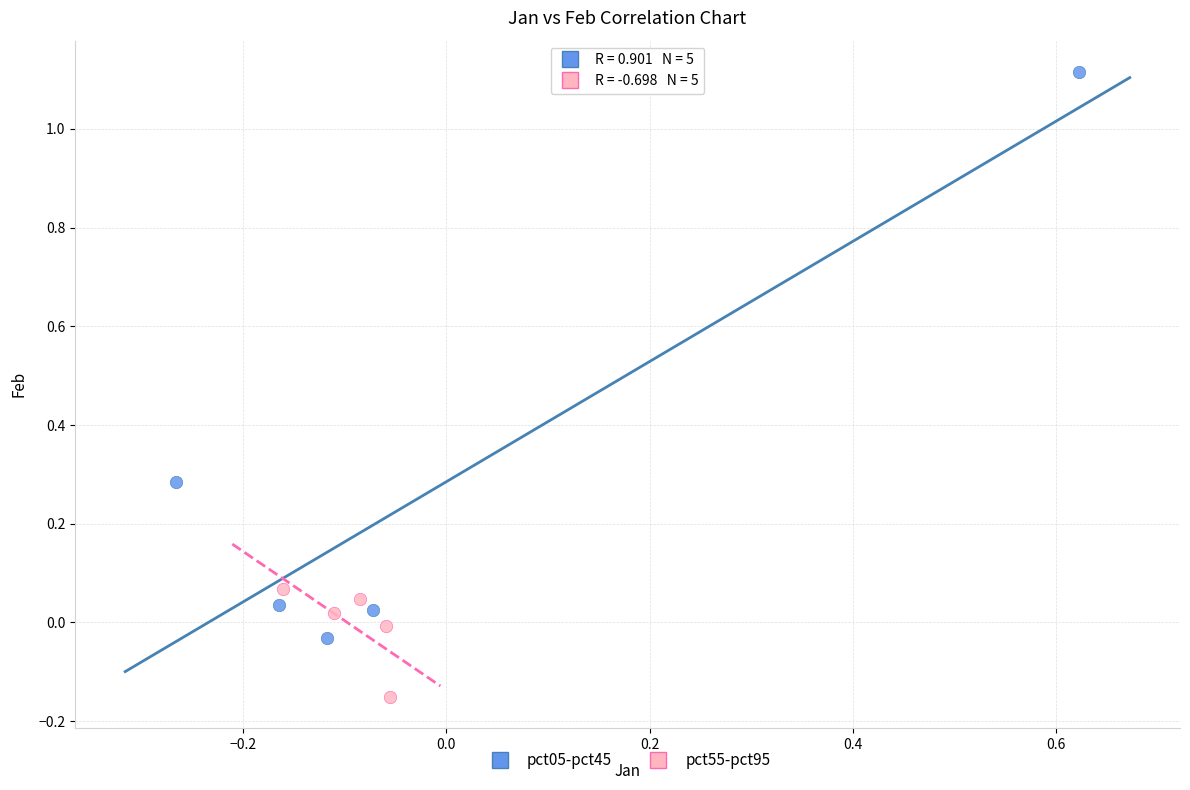

Which series contains the lowest Y value?

pct55-pct95